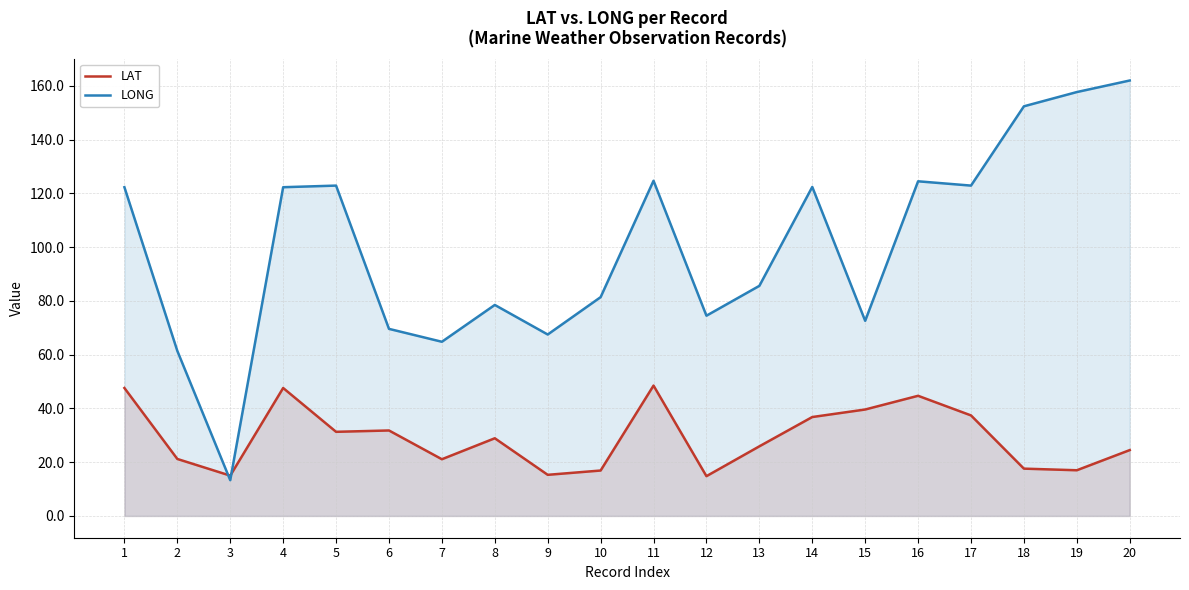

Does the chart display data point markers on the line(s)?

No